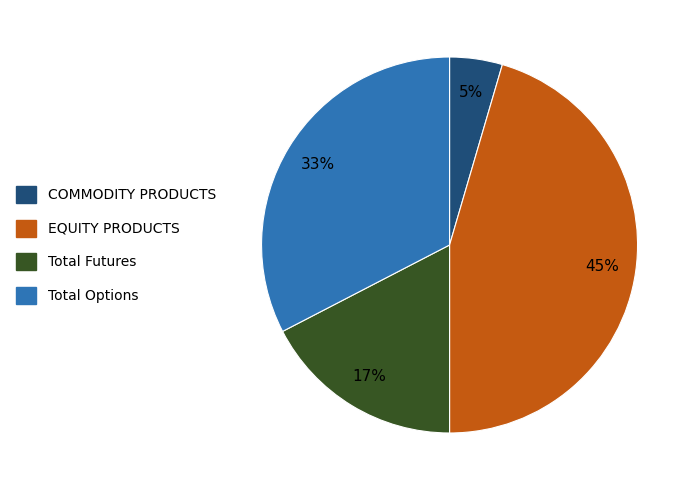

To the nearest percent, what is the difference between the Total Futures and EQUITY PRODUCTS slice percentages?

28%